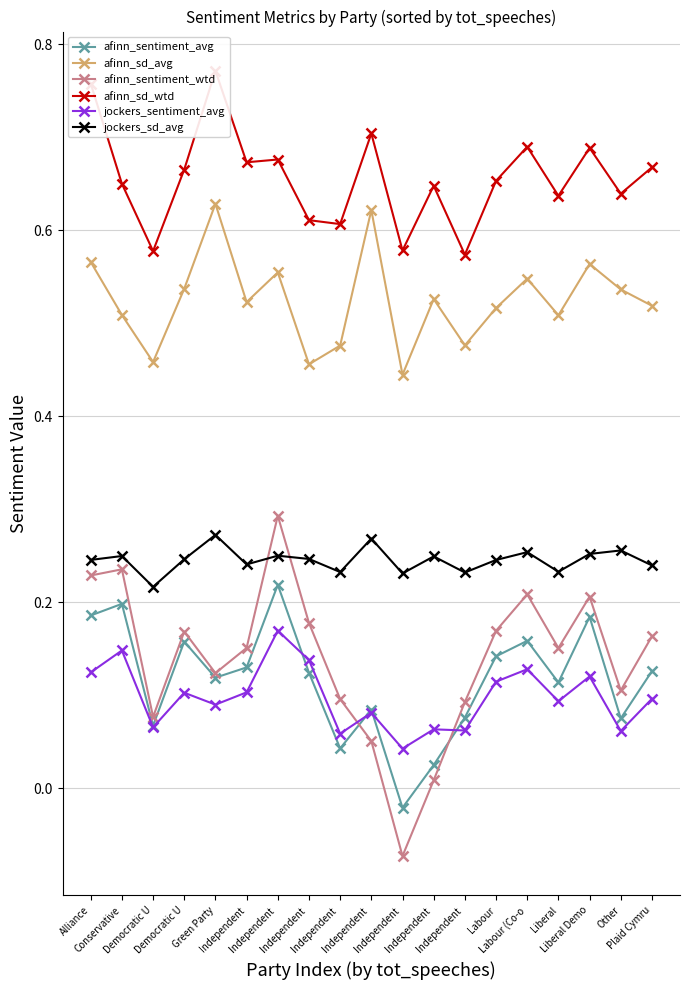

At Democratic U, list the series in order from largest to smallest.

afinn_sd_wtd, afinn_sd_avg, jockers_sd_avg, afinn_sentiment_wtd, afinn_sentiment_avg, jockers_sentiment_avg